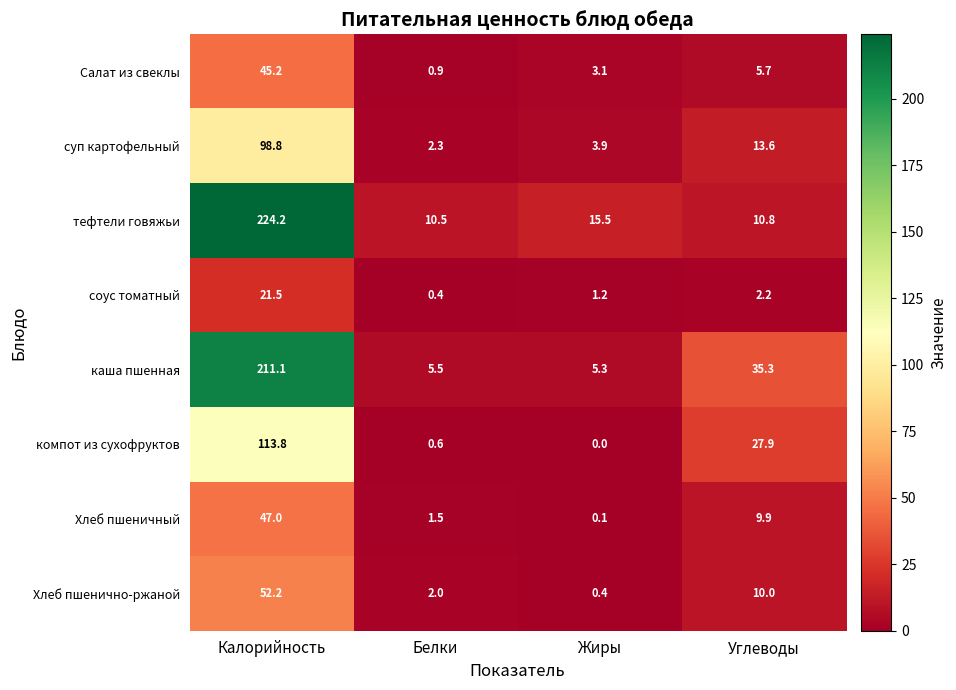

At which category does the chart reach its peak across all series?

Калорийность